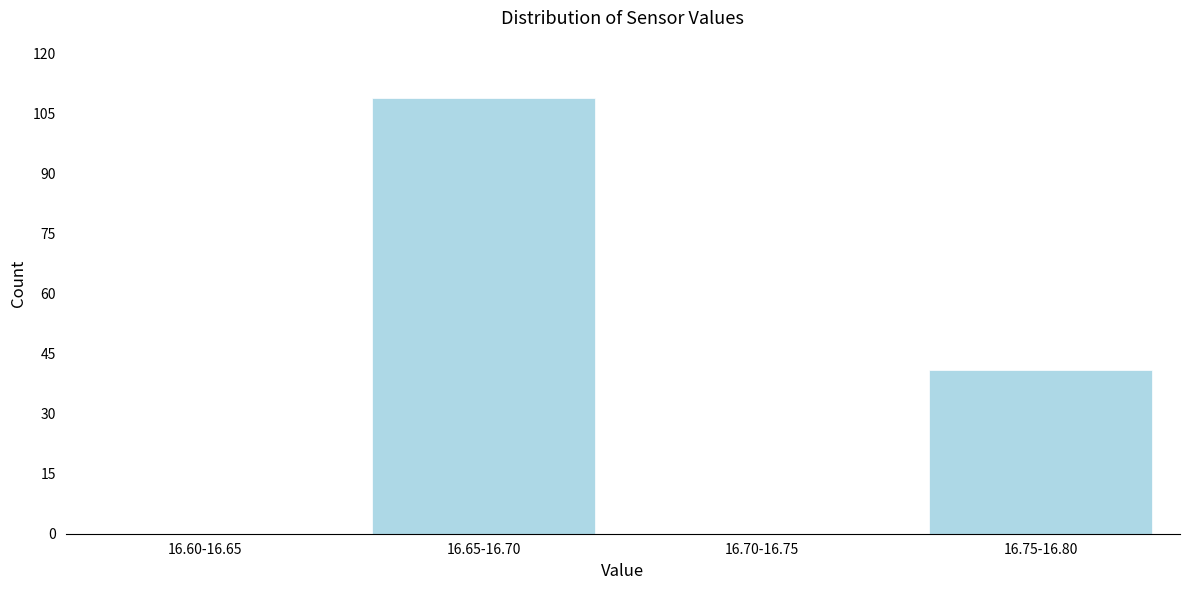

Reading right to left, transcribe all the data shown in this chart.

16.75-16.80=41	16.70-16.75=0	16.65-16.70=109	16.60-16.65=0